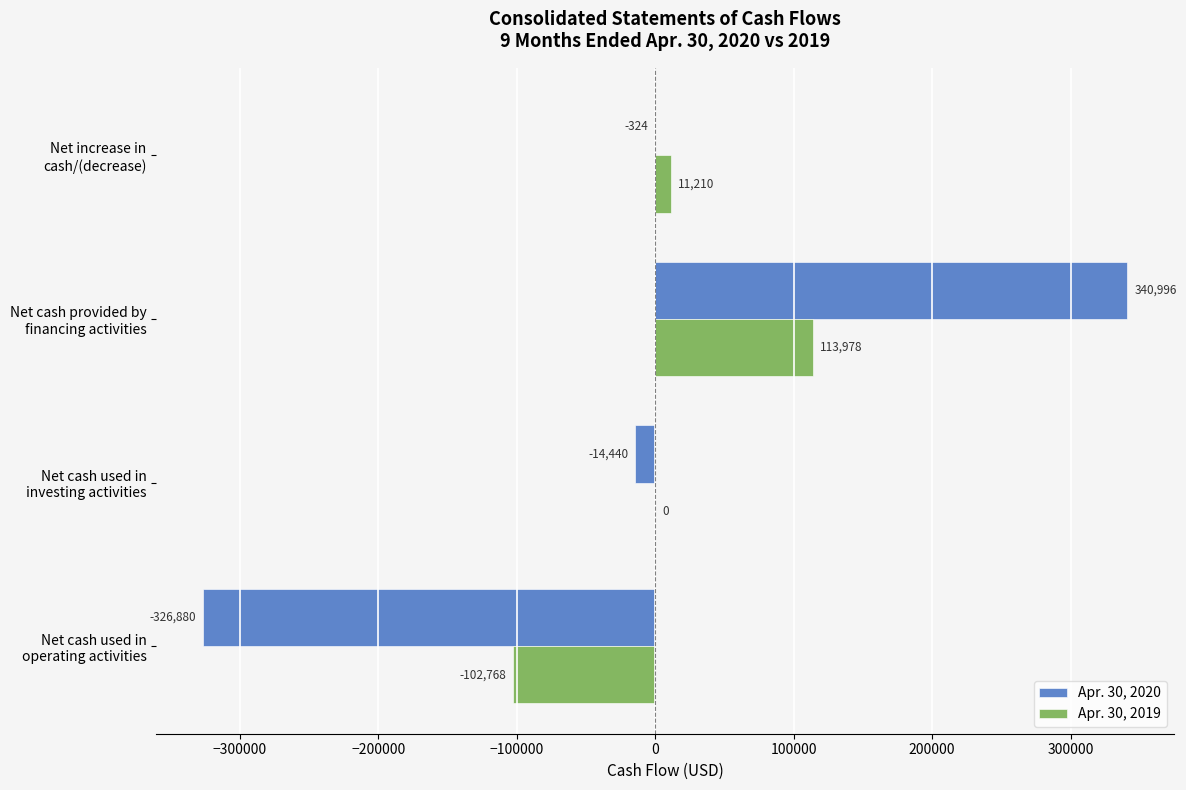

What is the greatest value displayed?

340996